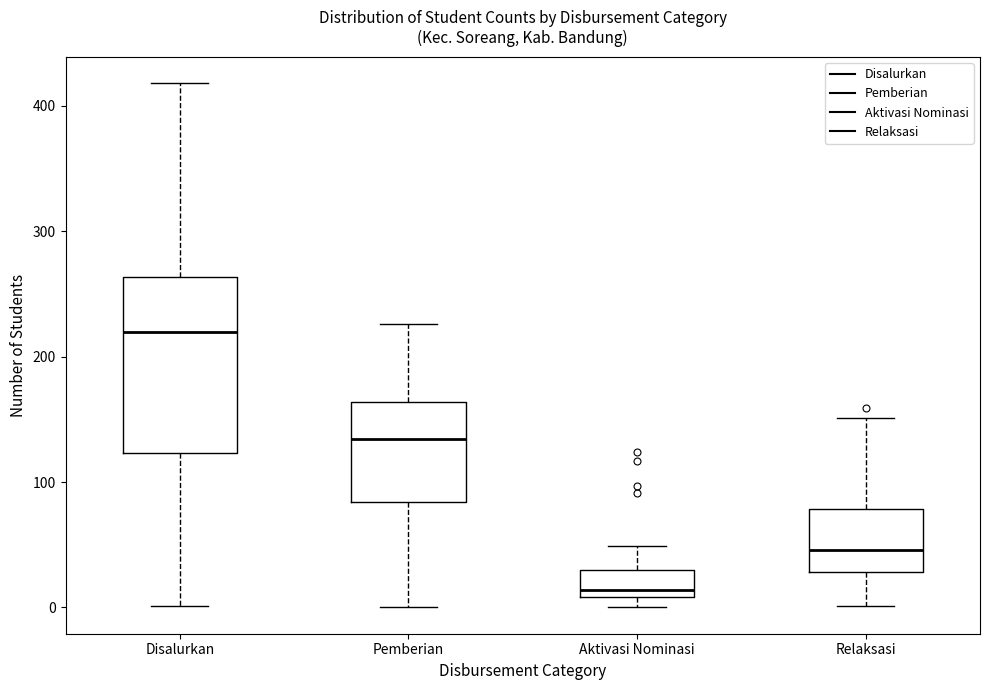

Reading left to right, read every box against the y-axis: the position of its median line, the range the box covers, and the ends of its whiskers. The values are not printed on the chart, so give them approximately, as read against the axis.

Disalurkan: median 220, box 120 to 260, whiskers 0 to 420
Pemberian: median 130, box 80 to 160, whiskers 0 to 230
Aktivasi Nominasi: median 10 (just above the box's lower edge), box 10 to 30, whiskers 0 to 50
Relaksasi: median 50, box 30 to 80, whiskers 0 to 150